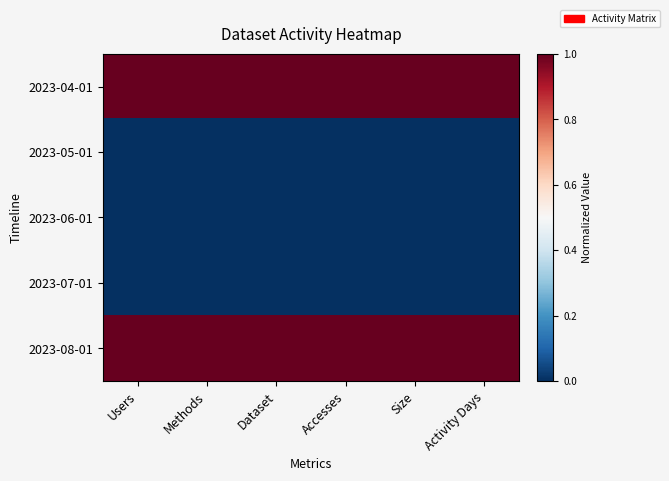

Rank the series by their maximum value, from highest to lowest.

2023-04-01, 2023-08-01, 2023-05-01, 2023-06-01, 2023-07-01